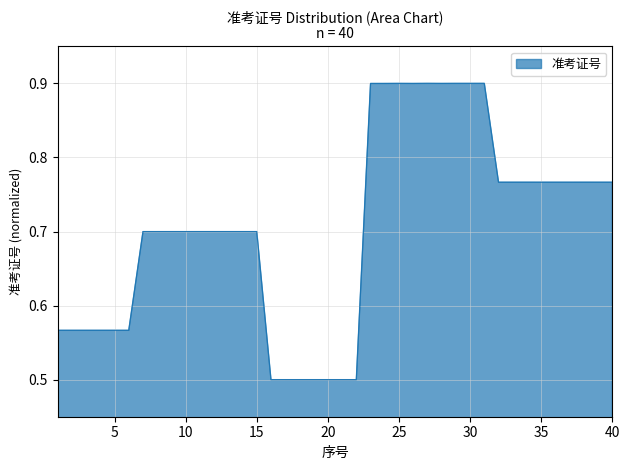

What is the maximum value shown in the chart?

0.9